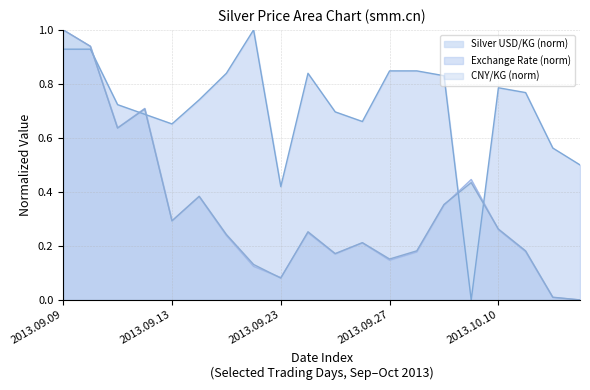

After their last crossing, which series has the higher values: Exchange Rate USD/CNY or CNY/KG?

Exchange Rate USD/CNY